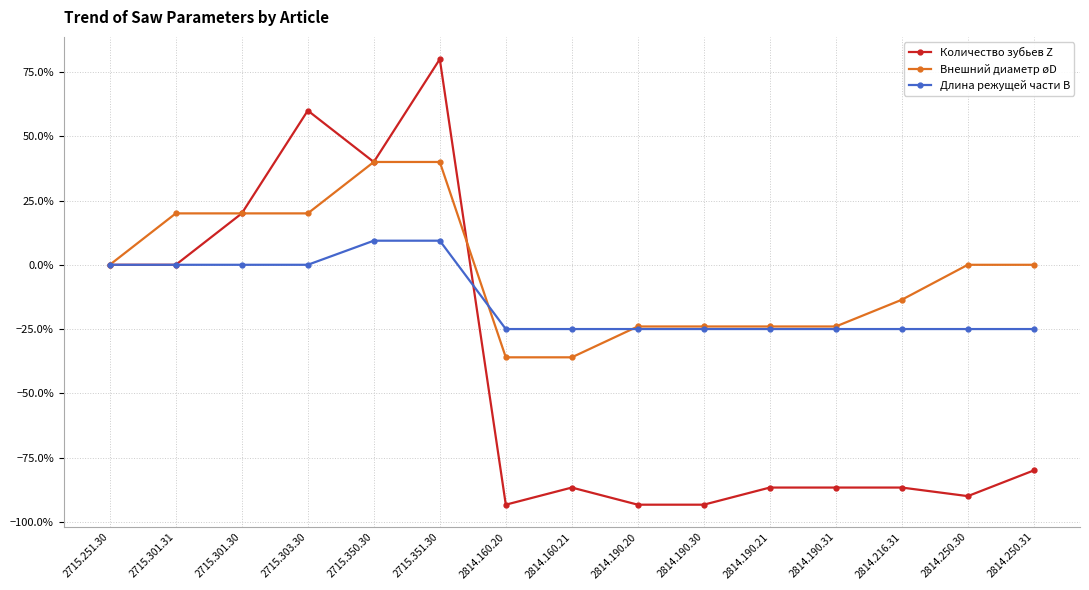

Rank the series by their average value, from lowest to highest.

Количество зубьев Z, Длина режущей части B, Внешний диаметр øD